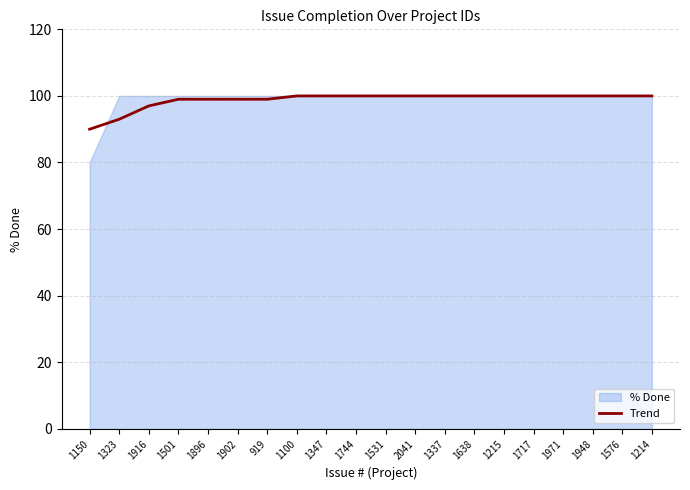

Which label corresponds to the largest value in the chart?

1100